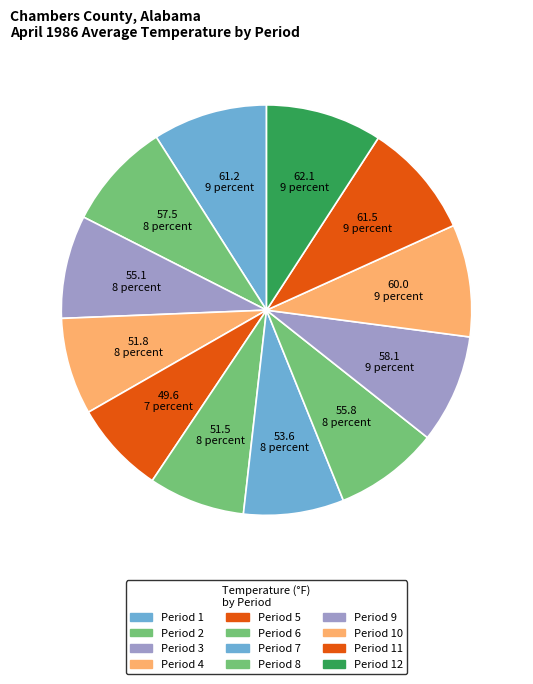

Does any single category account for the majority?

No